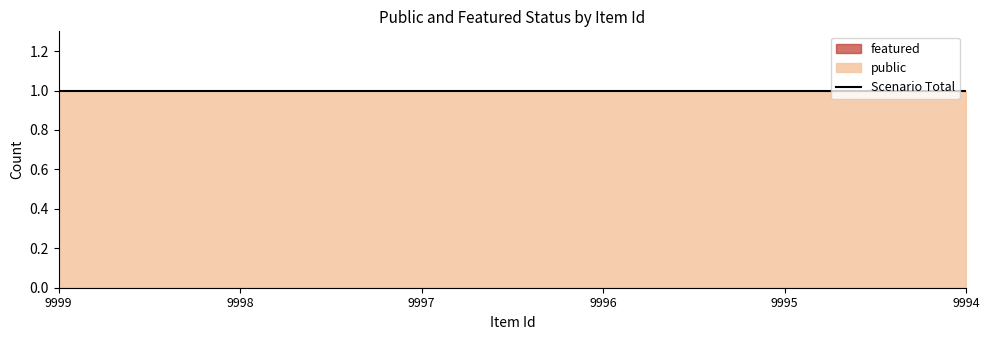

What is the sum of all public values?

6